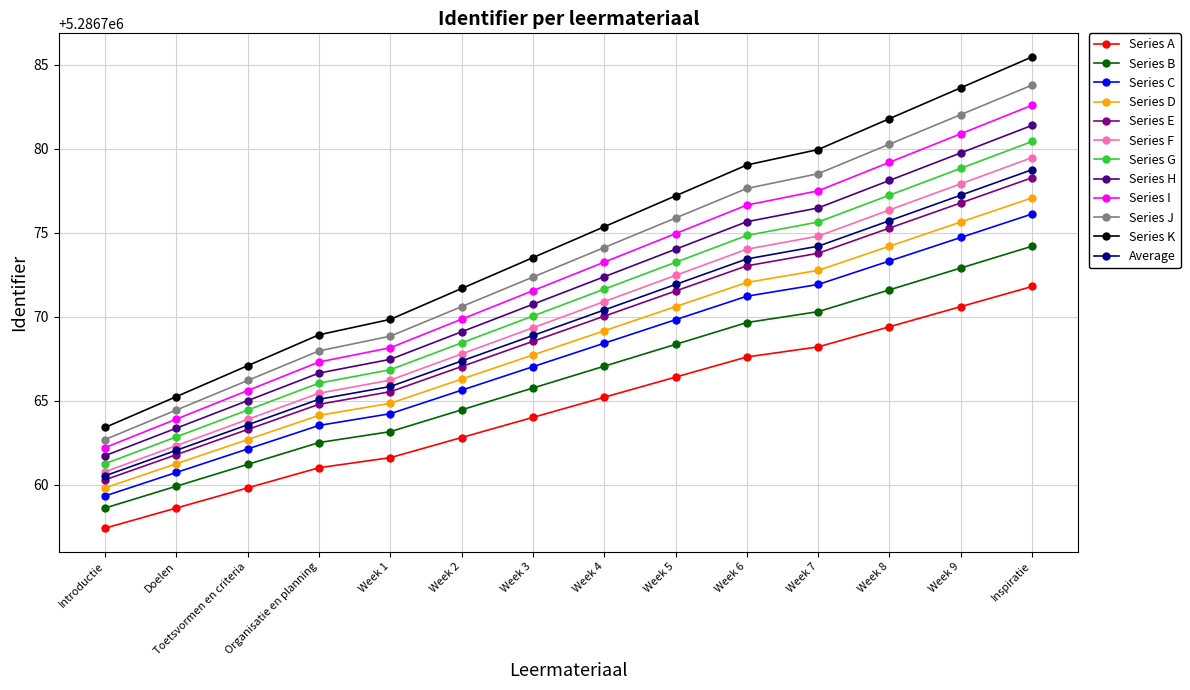

What value does the Series J series have at Week 3?

5286772.4